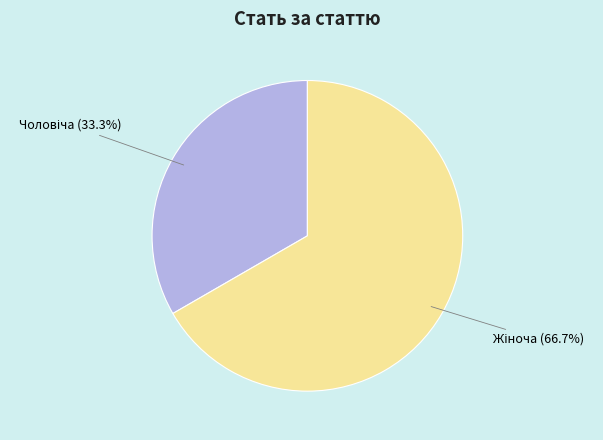

How many slices are in this pie chart?

2